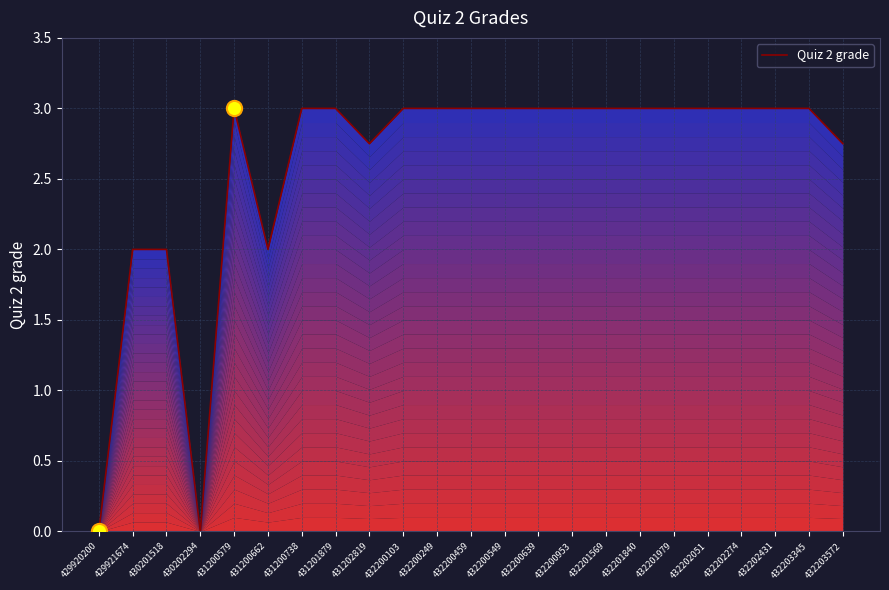

Which has a higher value, 432202051 or 429921674?

432202051